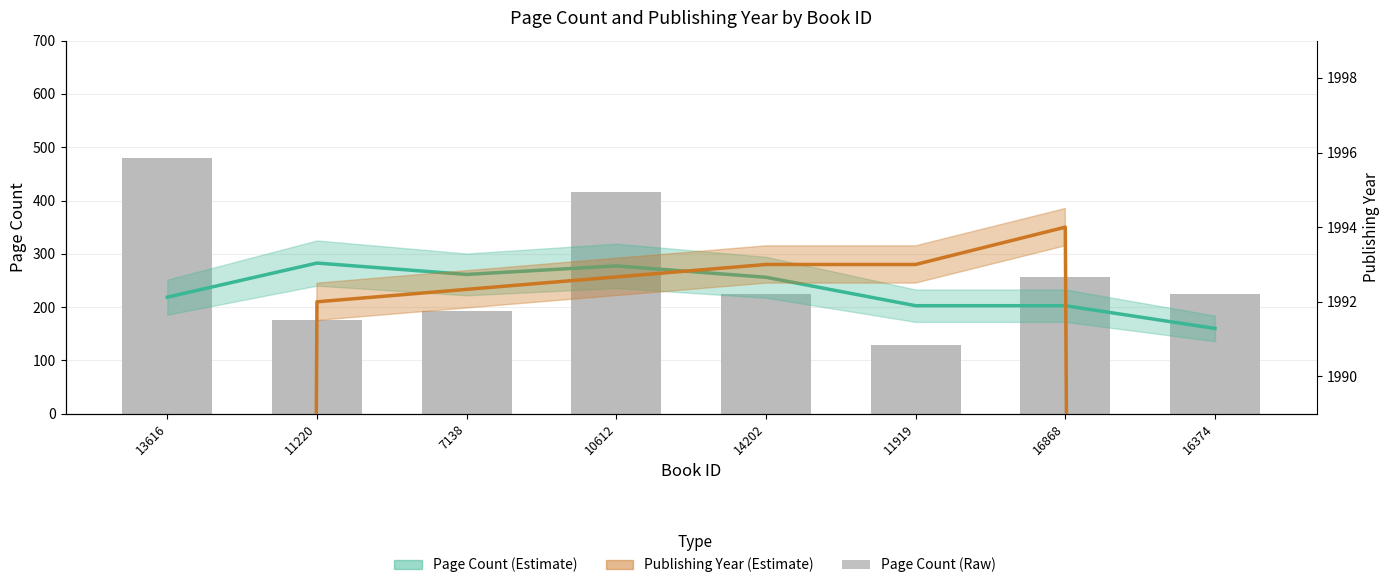

Reading right to left, extract all data points from this chart.

pageCount: 160.0	202.7	202.7	256.0	277.3	261.3	282.7	218.7
pageCount (bars): 224.0	256.0	128.0	224.0	416.0	192.0	176.0	480.0
publishingYear: 1329.7	1994.0	1993.0	1993.0	1992.7	1992.3	1992.0	1328.0